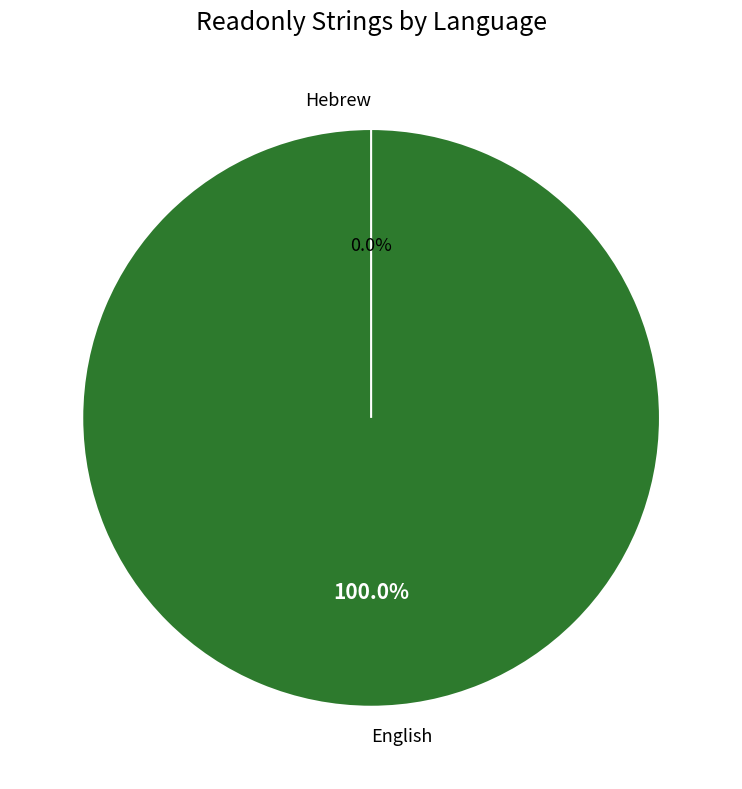

To the nearest percent, what is the difference between the largest and smallest slice percentages?

100%